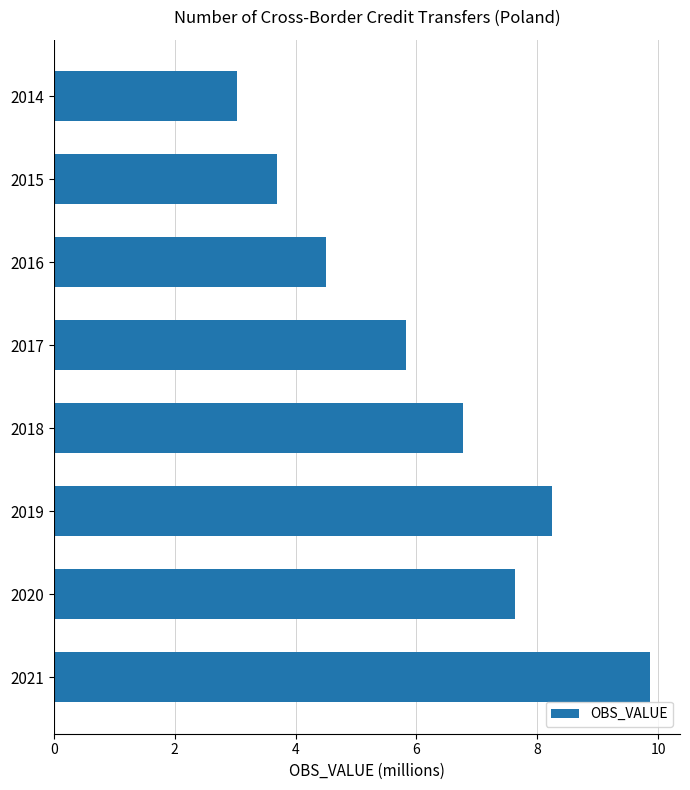

What is the change in value from 2014 to 2018?

+3.7